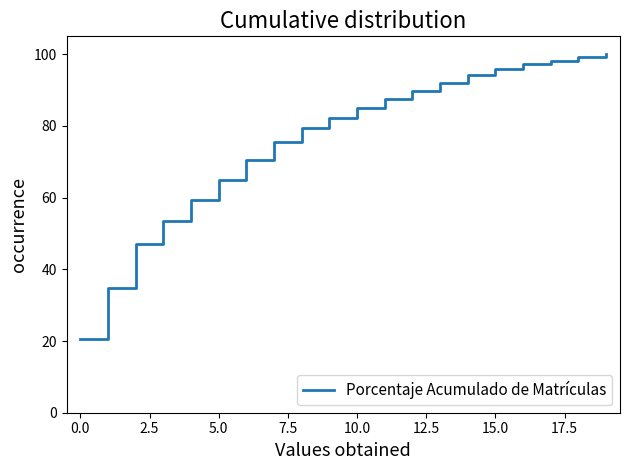

Is this an area chart (filled region under the line)?

No